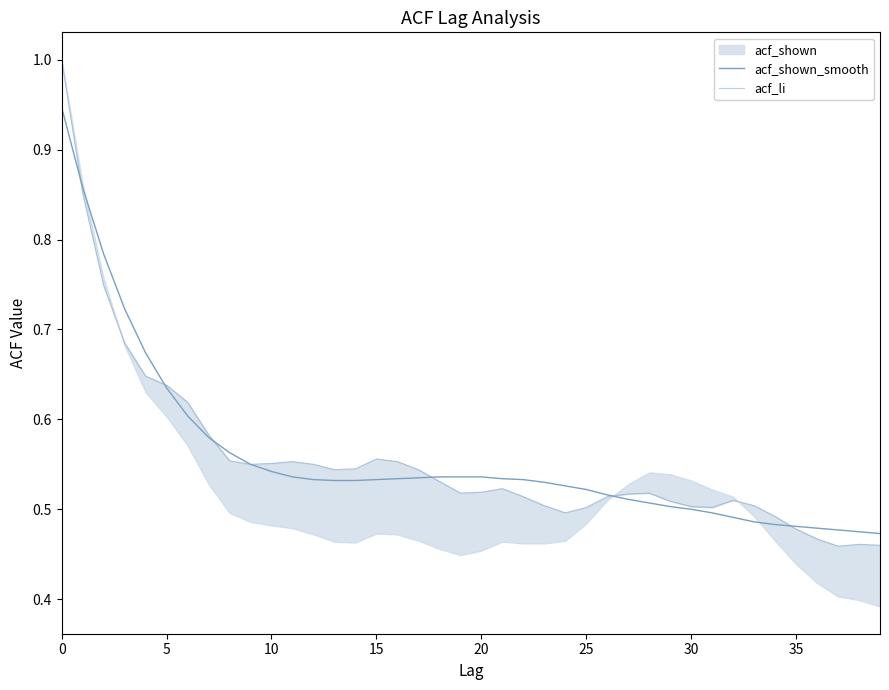

Reading left to right, list all the values displayed in this chart.

acf_shown_smooth: 0.9	0.9	0.8	0.7	0.7	0.6	0.6	0.6	0.6	0.6	0.5	0.5	0.5	0.5	0.5	0.5	0.5	0.5	0.5	0.5	0.5	0.5	0.5	0.5	0.5	0.5	0.5	0.5	0.5	0.5	0.5	0.5	0.5	0.5	0.5	0.5	0.5	0.5	0.5	0.5
acf_li: 1.0	0.9	0.7	0.7	0.6	0.6	0.6	0.6	0.6	0.6	0.6	0.6	0.6	0.5	0.5	0.6	0.6	0.5	0.5	0.5	0.5	0.5	0.5	0.5	0.5	0.5	0.5	0.5	0.5	0.5	0.5	0.5	0.5	0.5	0.5	0.5	0.5	0.5	0.5	0.5